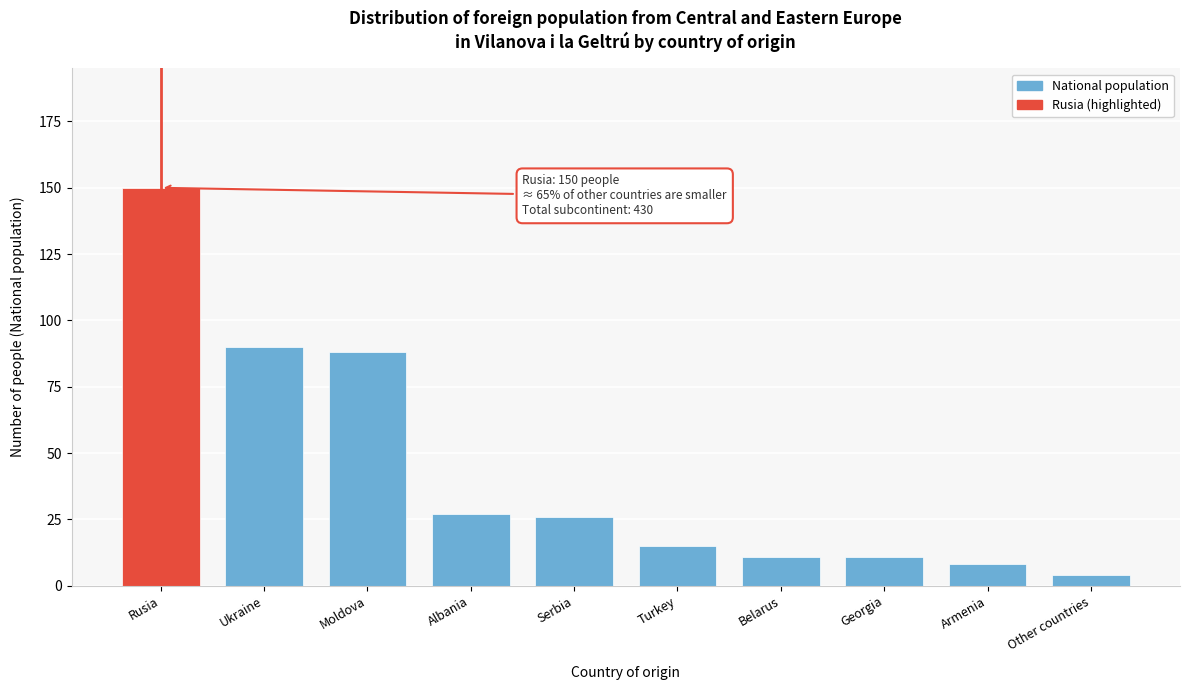

Reading right to left, transcribe all the data shown in this chart.

4	8	11	11	15	26	27	88	90	150